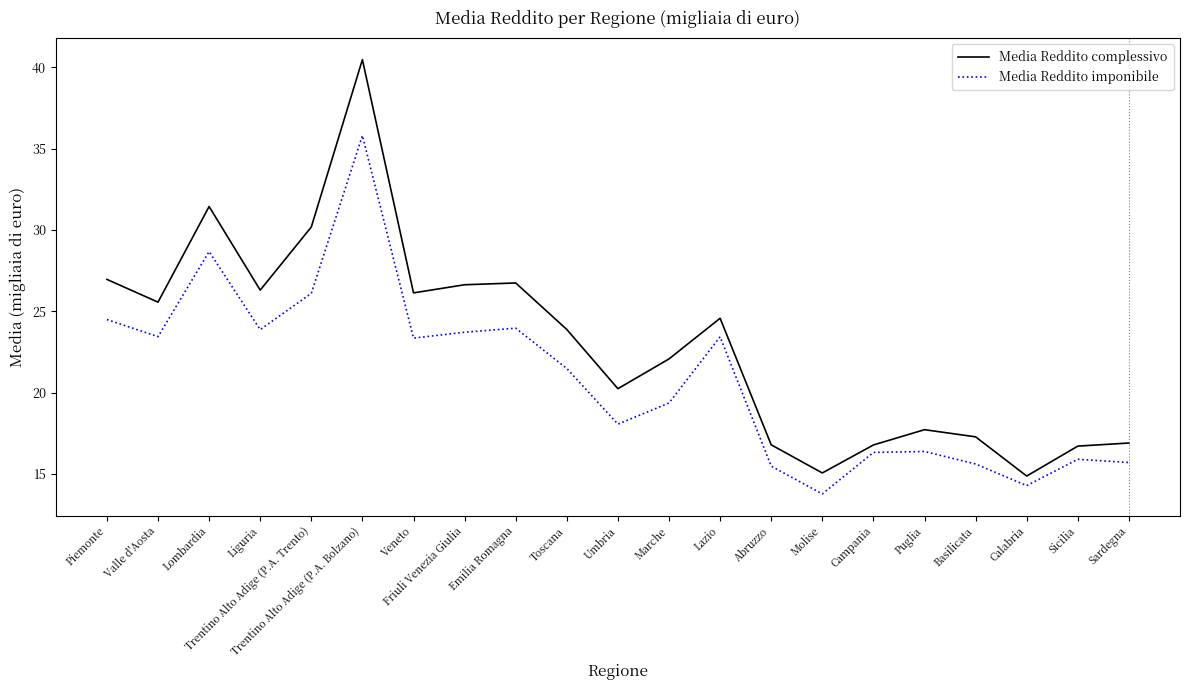

At Emilia Romagna, list the series in order from largest to smallest.

Media Reddito complessivo, Media Reddito imponibile